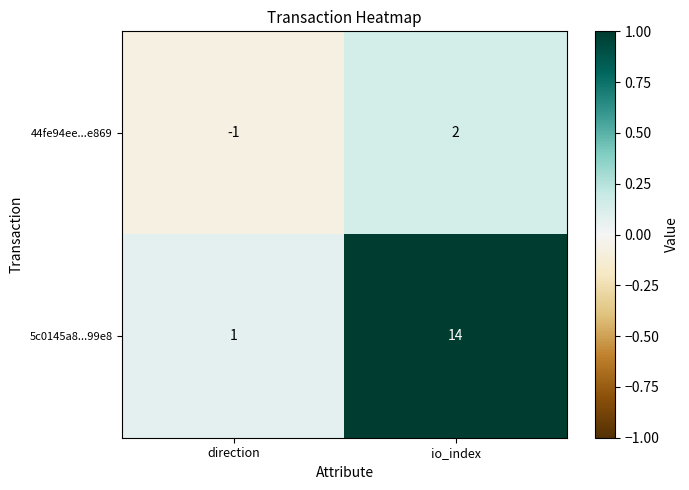

At how many categories does at least one series exceed 0?

2